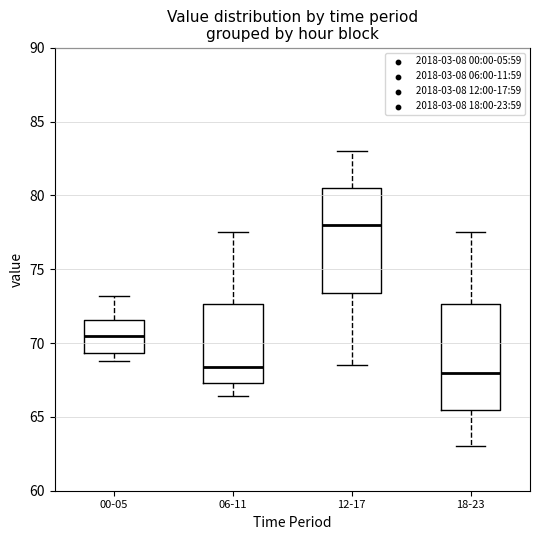

Reading left to right, read every box against the y-axis: the position of its median line, the range the box covers, and the ends of its whiskers. The values are not printed on the chart, so give them approximately, as read against the axis.

00-05: median 70.5, box 69.5 to 71.5, whiskers 69.0 to 73.0
06-11: median 68.5, box 67.5 to 72.5, whiskers 66.5 to 77.5
12-17: median 78.0, box 73.5 to 80.5, whiskers 68.5 to 83.0
18-23: median 68.0, box 65.5 to 72.5, whiskers 63.0 to 77.5